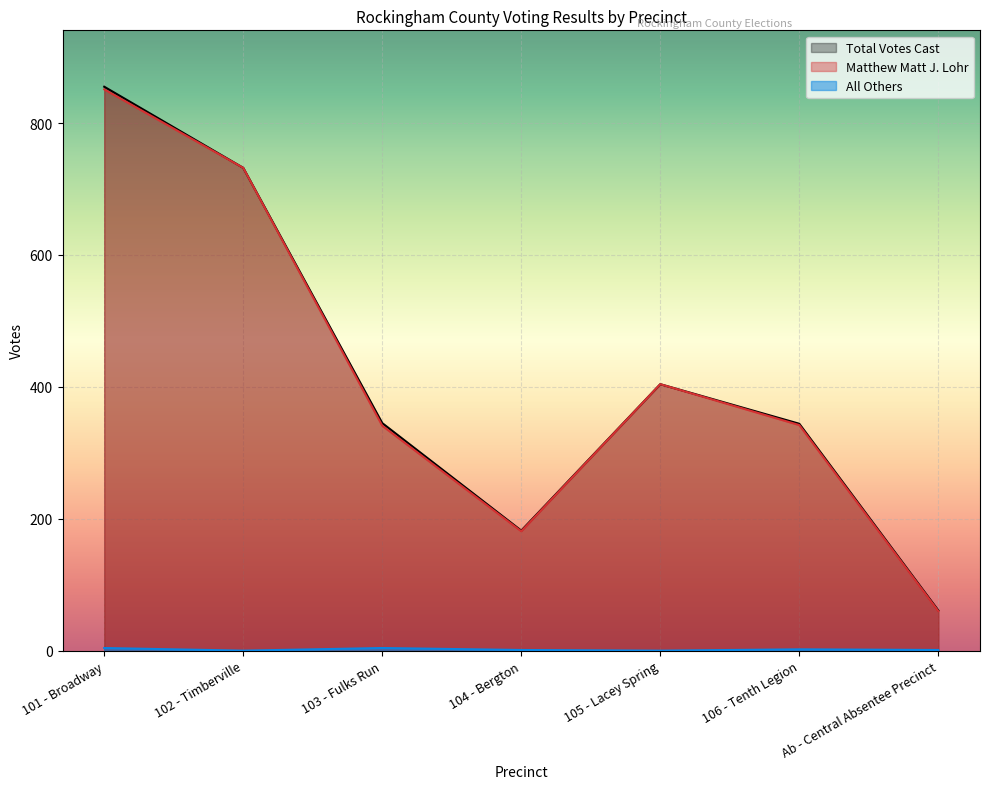

What are all the series names shown in the legend?

Total Votes Cast, Matthew Matt J. Lohr, All Others